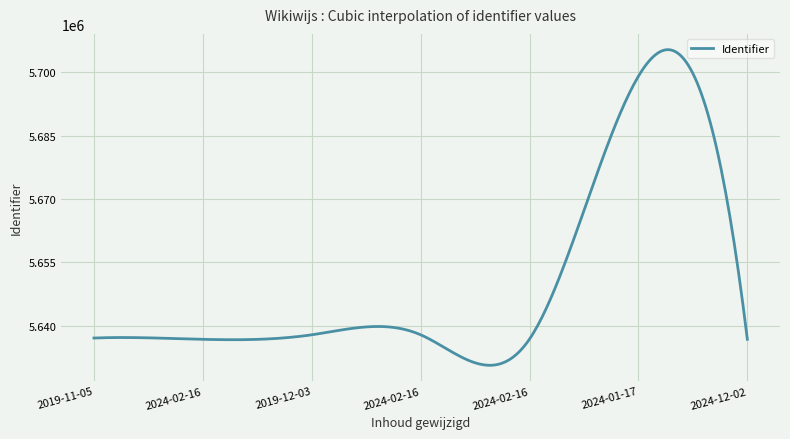

What is the maximum value shown in the chart?

5705371.7